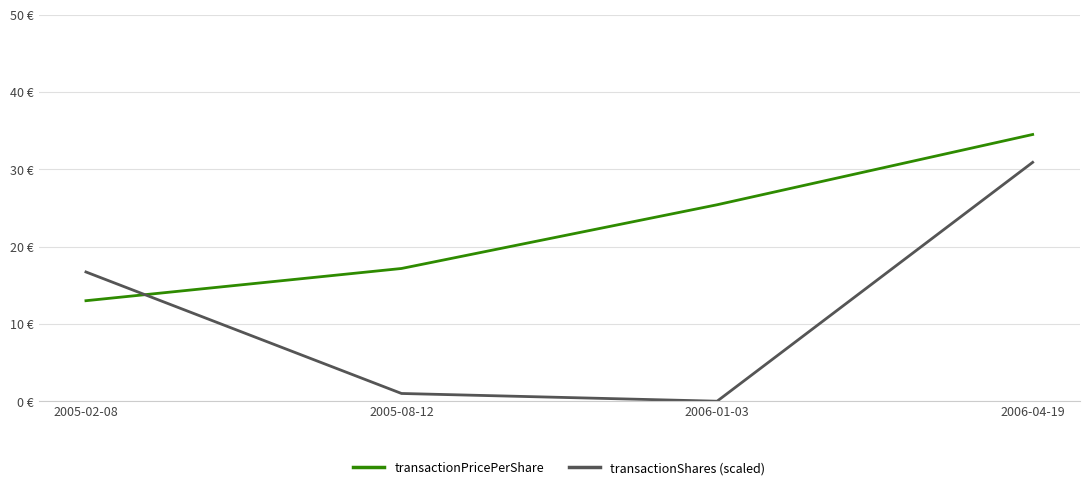

Between which two adjacent categories do transactionShares (scaled) and transactionPricePerShare first intersect?

2005-02-08 and 2005-08-12